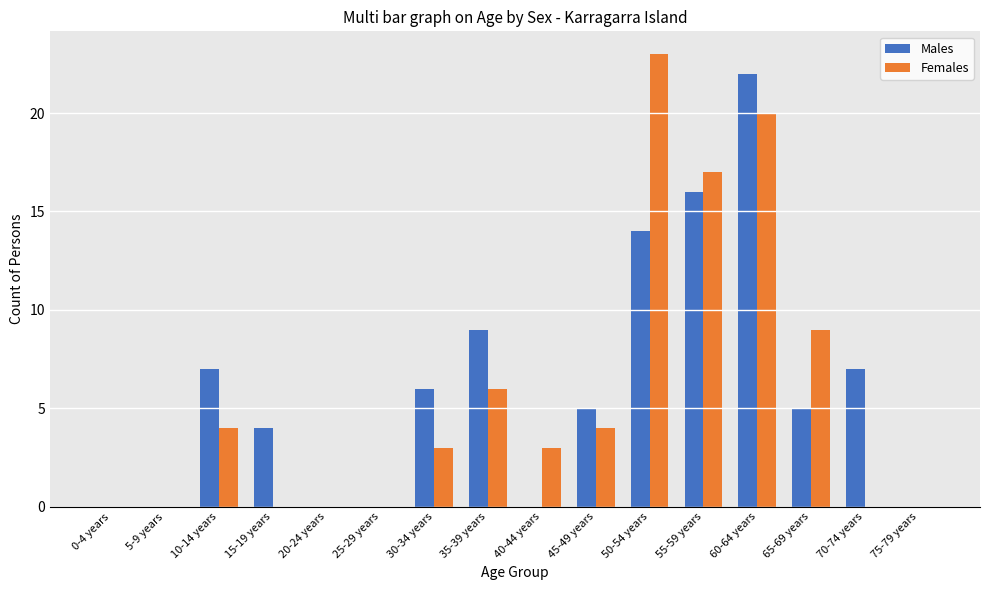

What is the sum of all Females values?

89